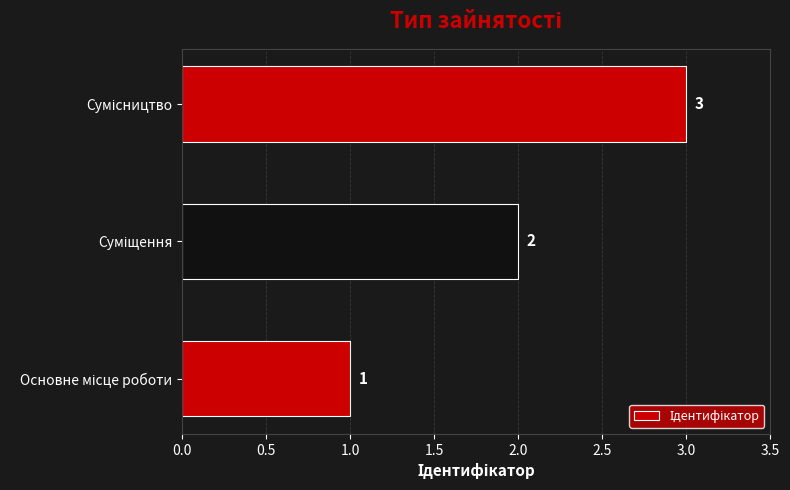

What is the sum of all values?

6